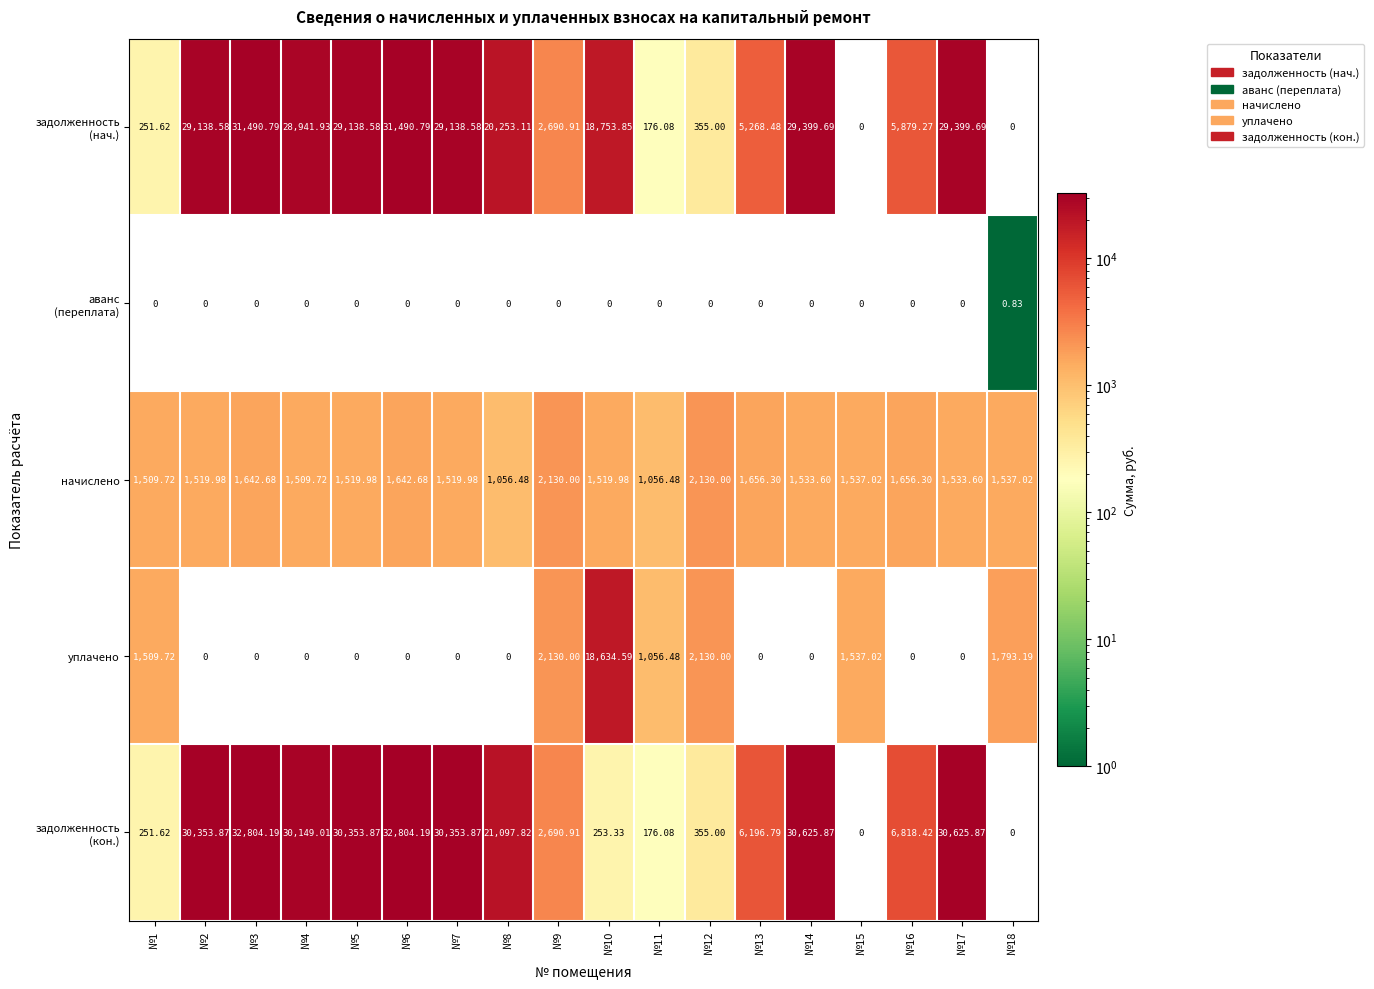

How many data points in начислено are above 1533?

10